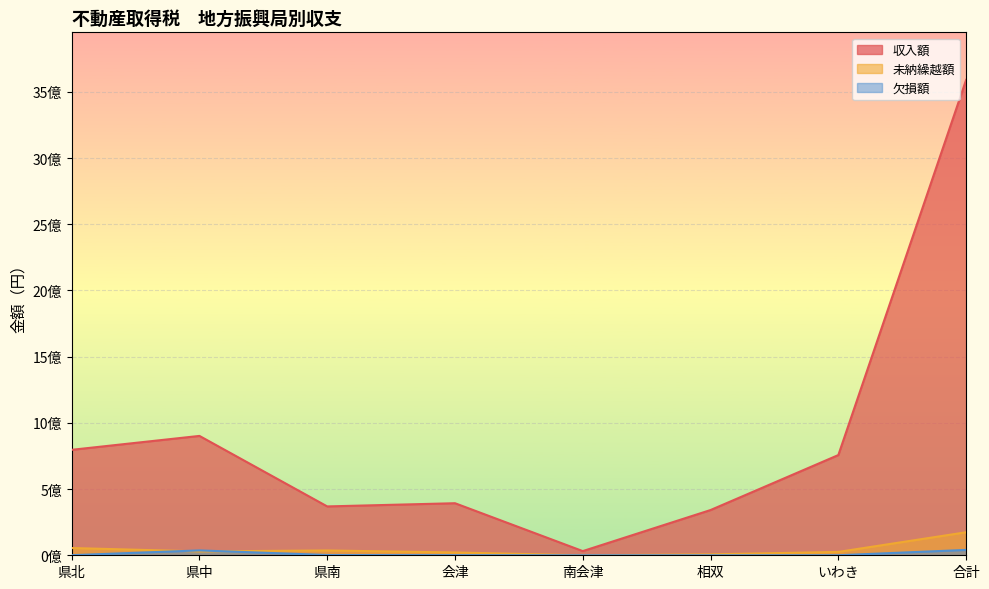

Reading right to left, list all the values displayed in this chart.

収入額: 合計=3590708181	いわき=757029232	相双=341778958	南会津=31574900	会津=393188616	県南=369014789	県中=901561877	県北=796559809
未納繰越額: 合計=173897611	いわき=25381879	相双=6970682	南会津=19900	会津=21225597	県南=36328819	県中=29177130	県北=54793604
欠損額: 合計=40561667	いわき=152000	相双=0	南会津=0	会津=865879	県南=2051870	県中=36766318	県北=725600